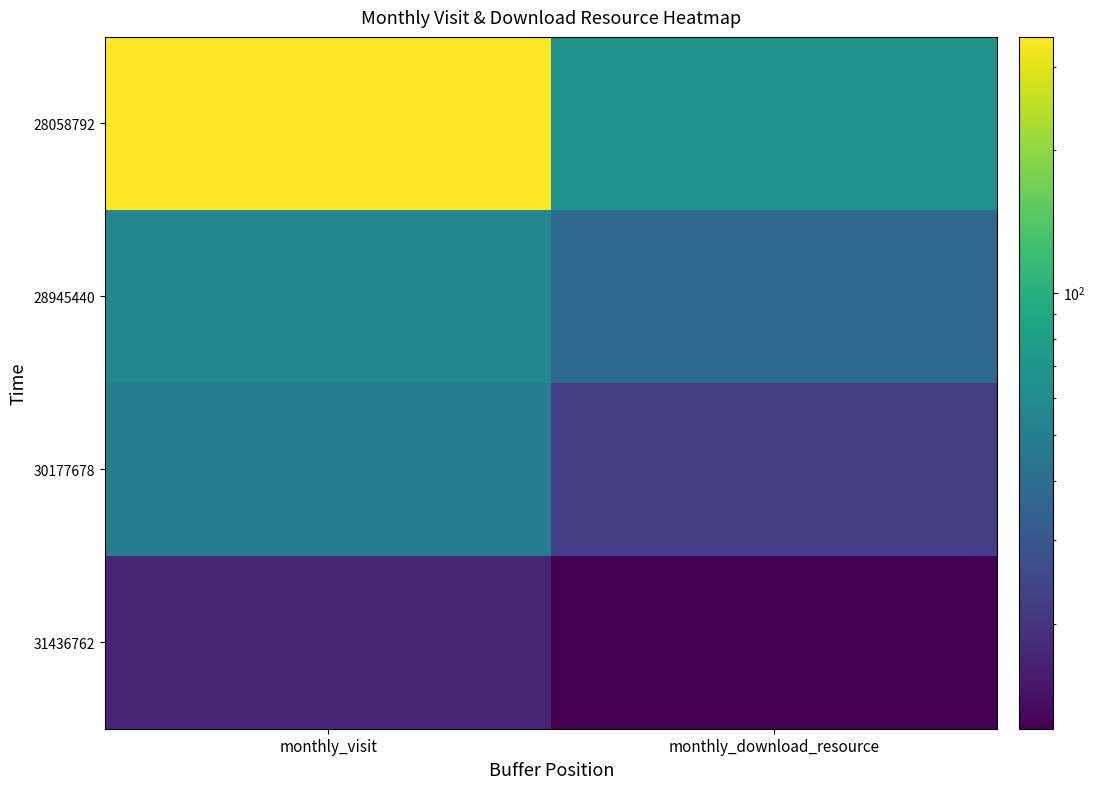

Reading left to right, transcribe all the data shown in this chart.

28058792: monthly_visit=347	monthly_download_resource=68
28945440: monthly_visit=57	monthly_download_resource=38
30177678: monthly_visit=50	monthly_download_resource=22
31436762: monthly_visit=17	monthly_download_resource=12